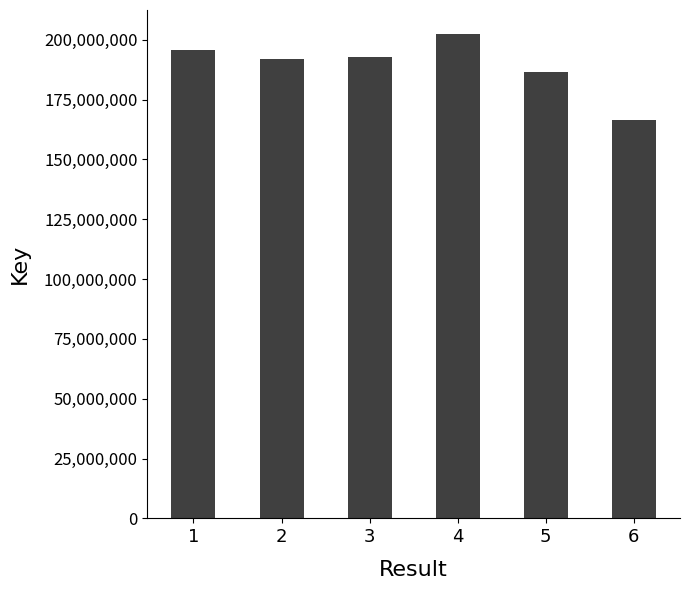

Where does the data first go above 192735349?

1